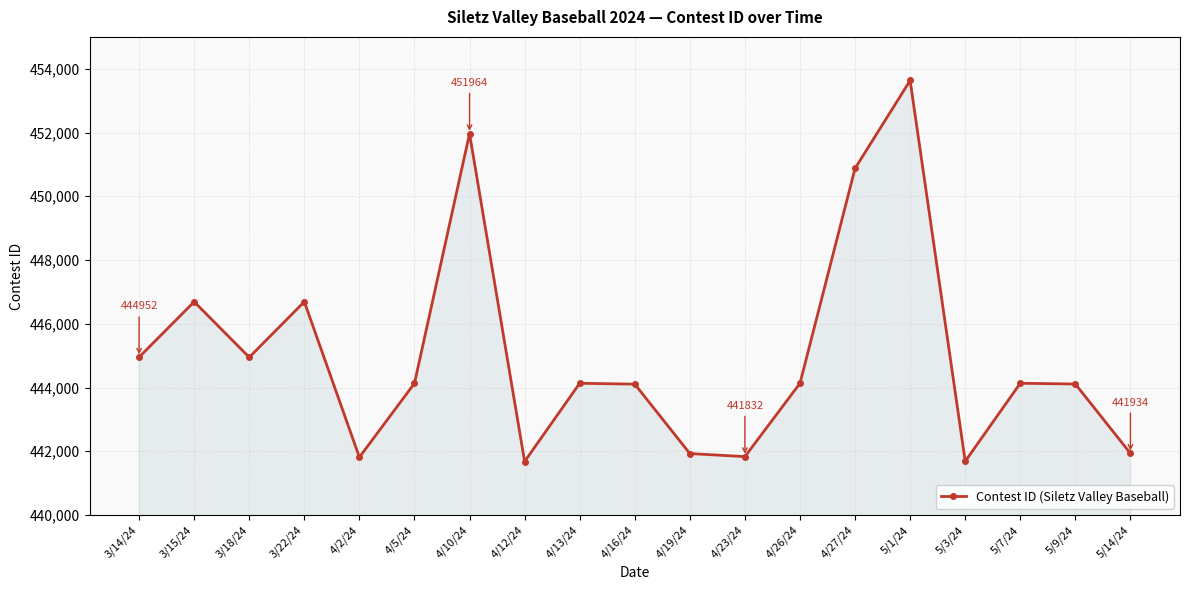

What is the maximum value shown in the chart?

453632